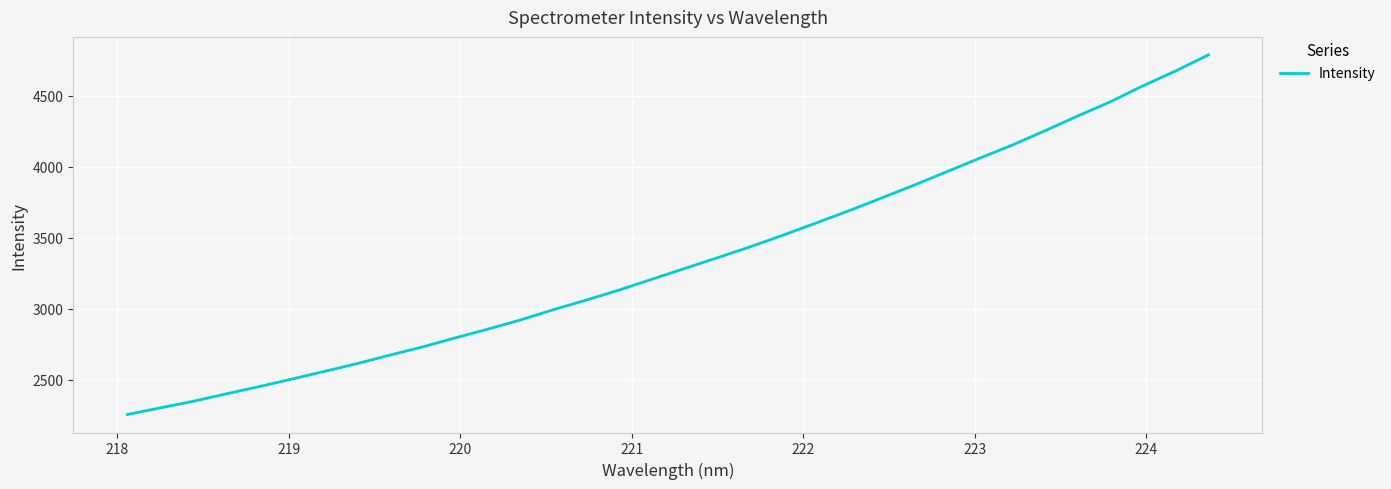

What is the minimum value shown in the chart?

2254.6